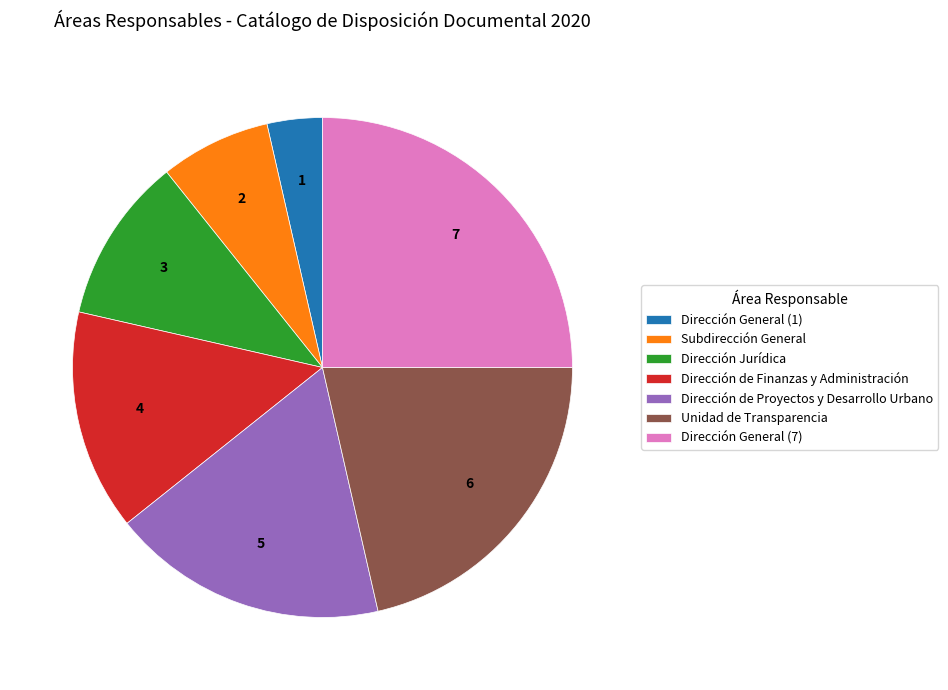

Count the number of slices in the pie.

7